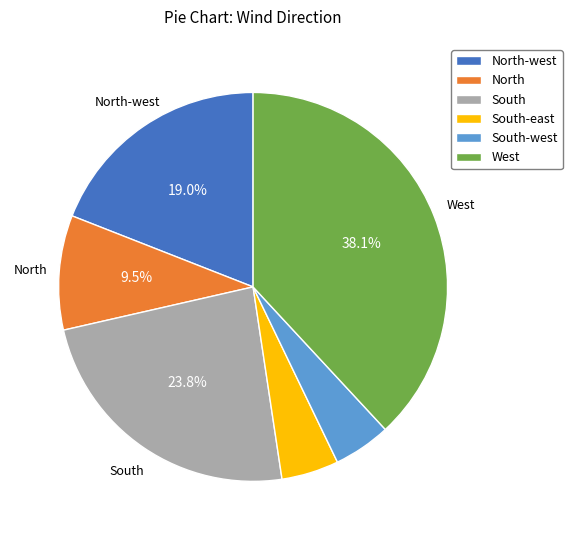

Combined, do South-west and North-west account for over 50%?

No